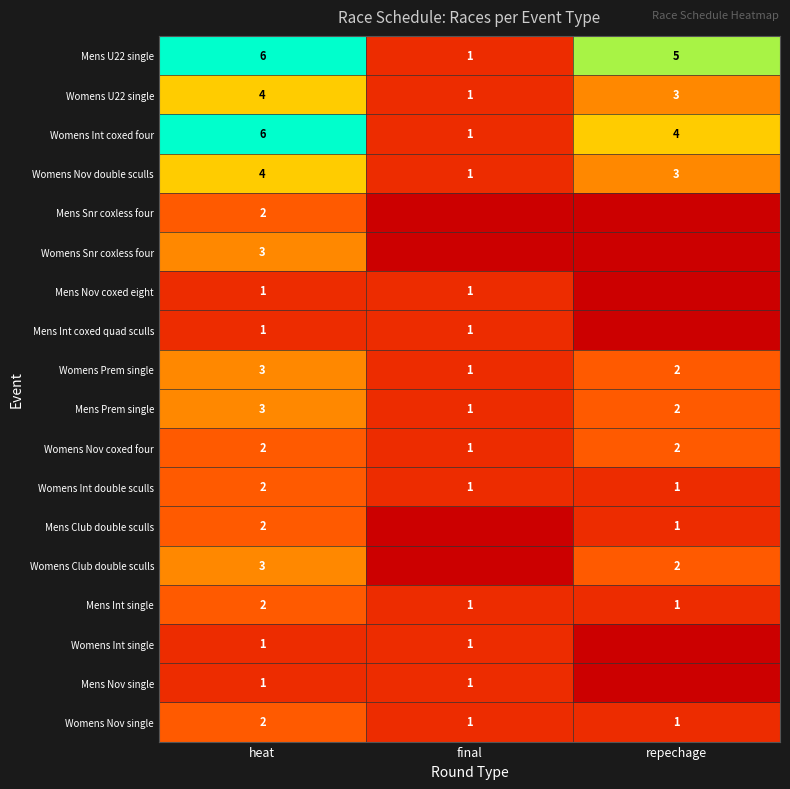

Where does the Mens Prem single series first go above 2?

heat